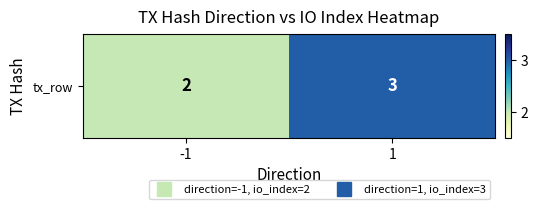

Rank the categories by value from lowest to highest.

-1, 1